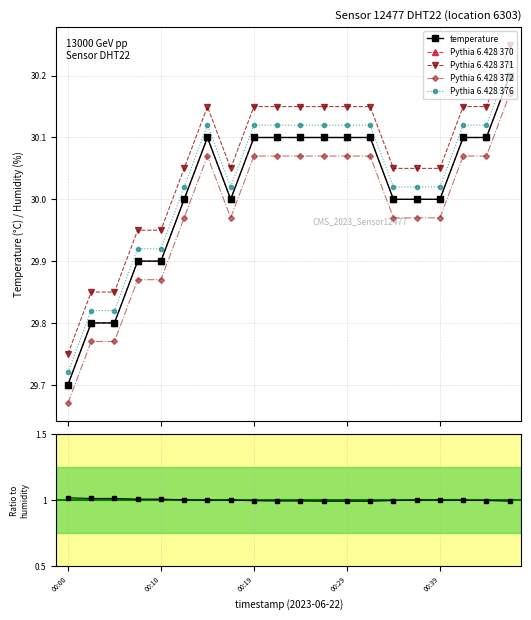

True or false: humidity has a value of 1.5 at 00:00.

False